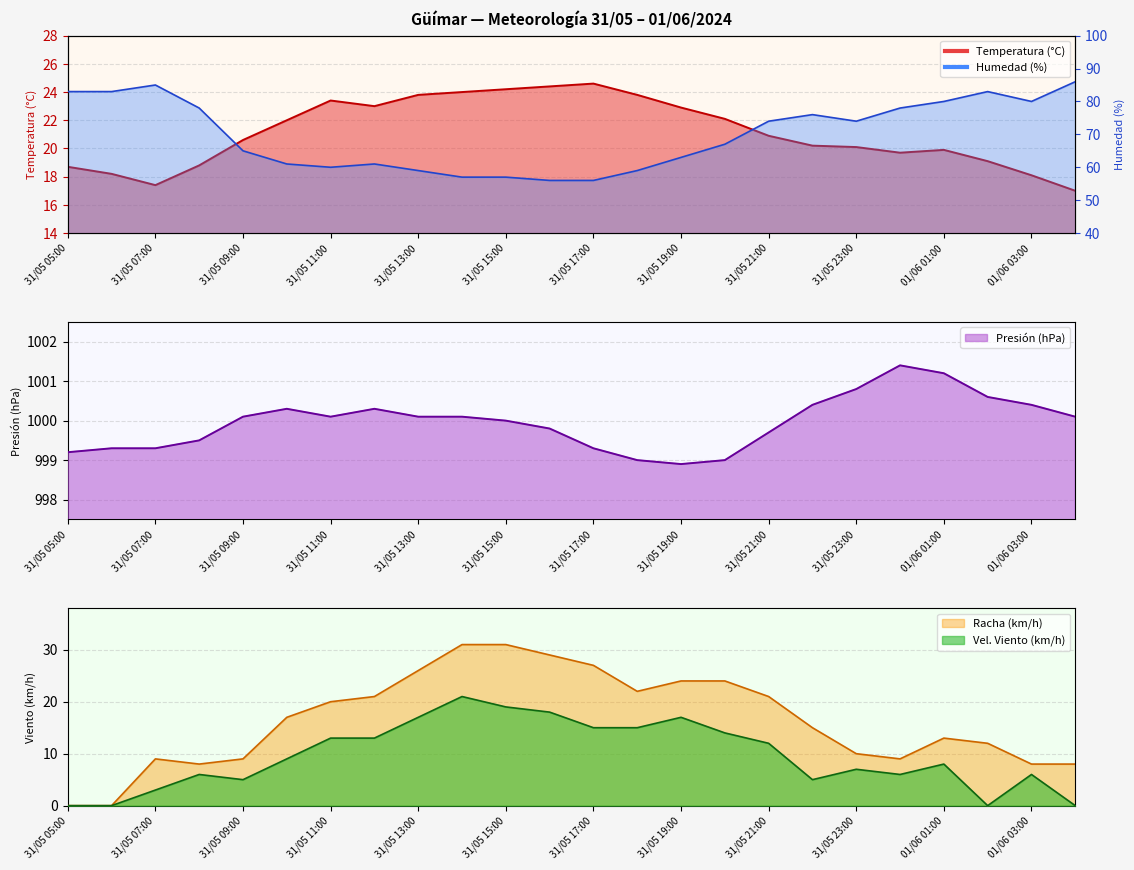

What is the value of the Racha (km/h) point at the 12th from the left?

29.0